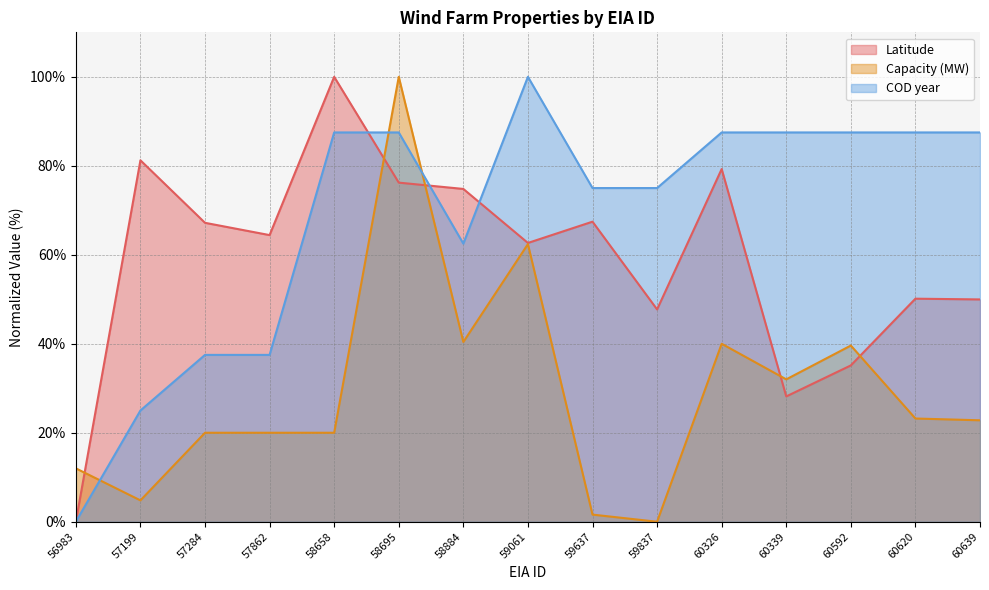

At which category is the sum across all series the highest?

58695